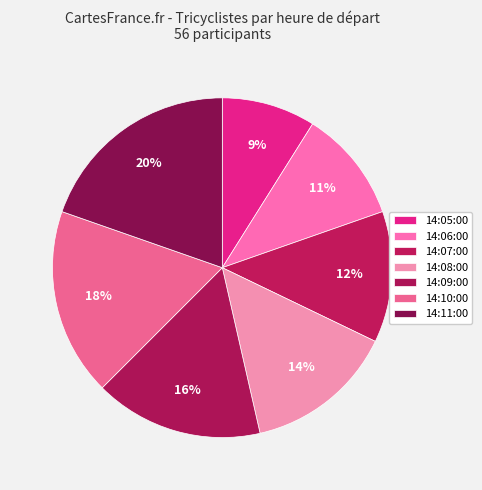

True or false: 14:06:00 accounts for 11% of the total.

True